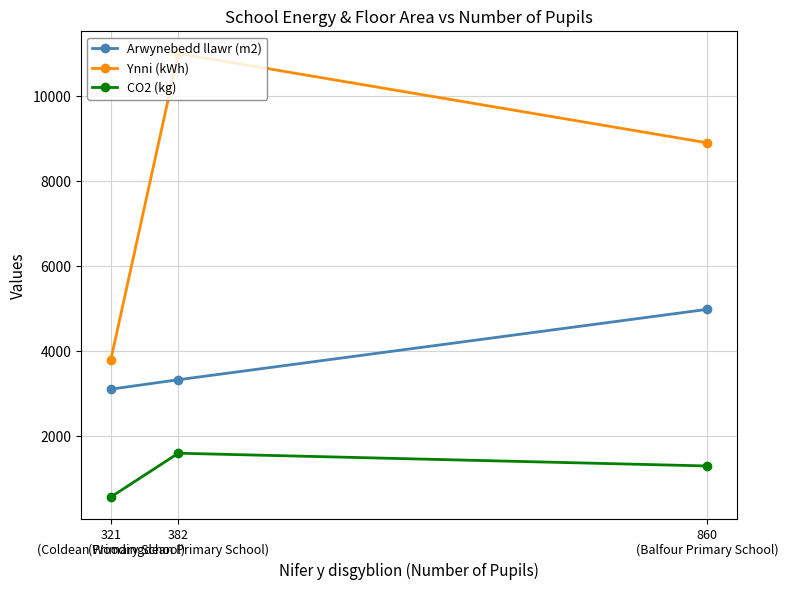

What is the approximate value of Arwynebedd llawr (m2) at 860
(Balfour Primary School), to the nearest 50?

5000